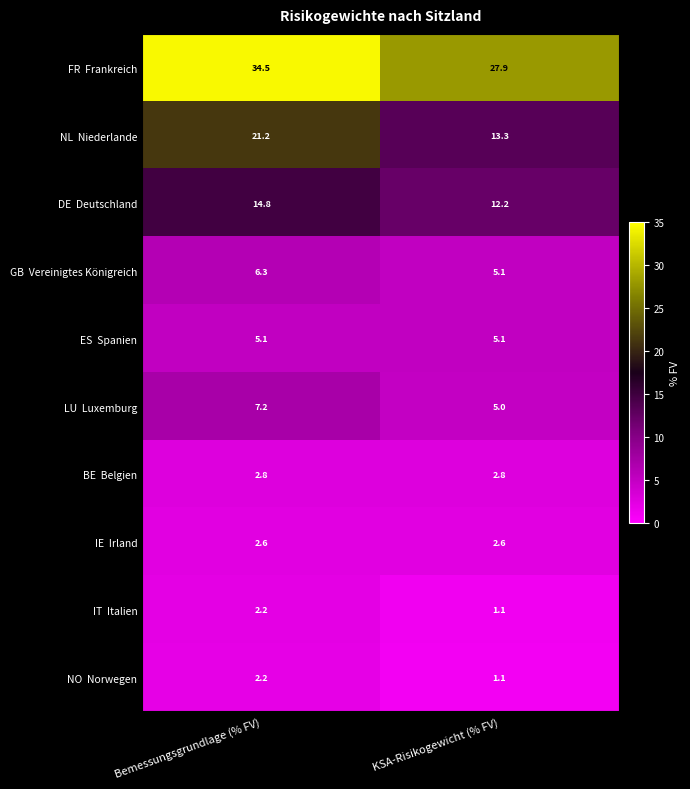

What is the maximum value shown in the chart?

34.5